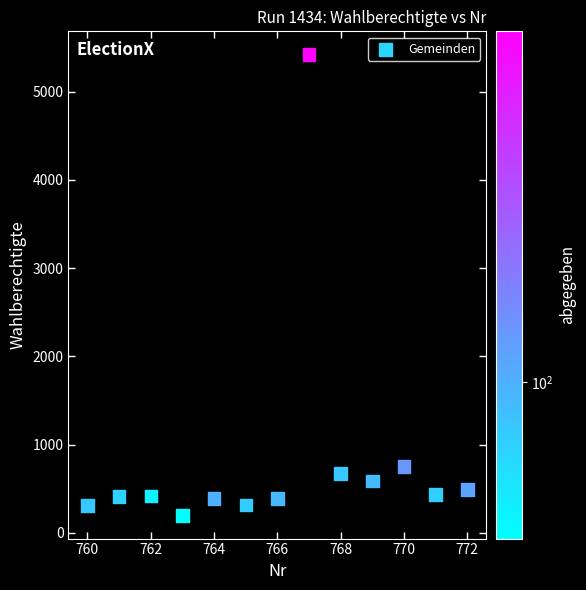

What is the range of X values (max minus min)?

12